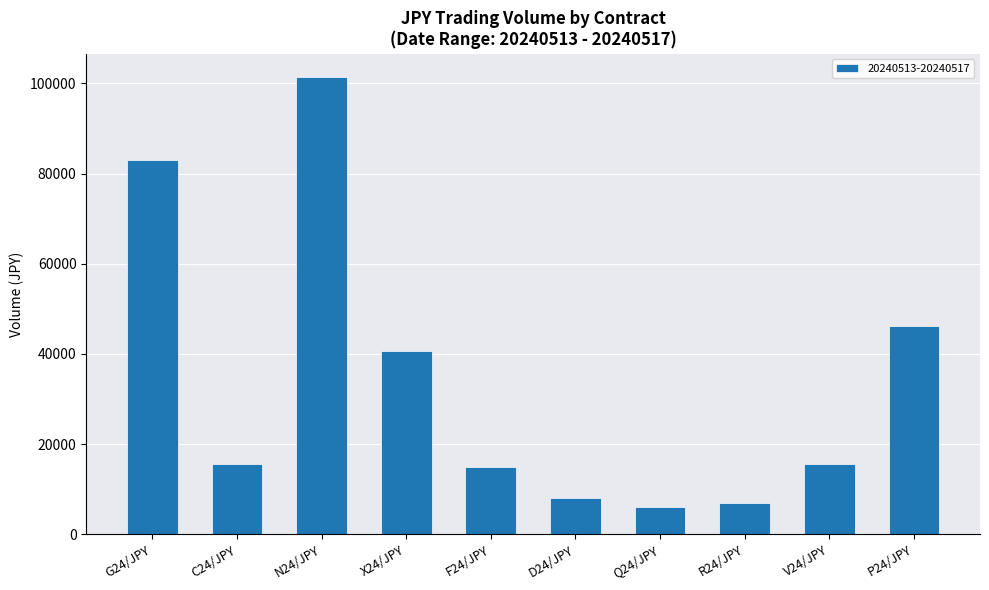

The chart shows a value of 1856 at R24/JPY. True or false?

False